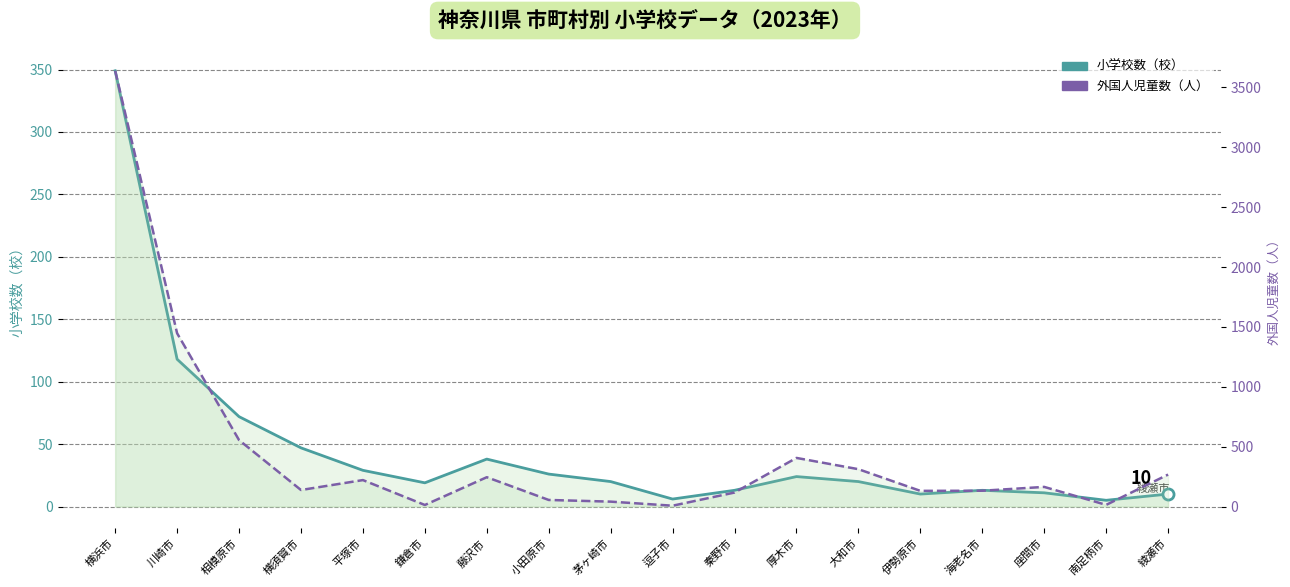

What is the label of the 5th point from the right?

伊勢原市